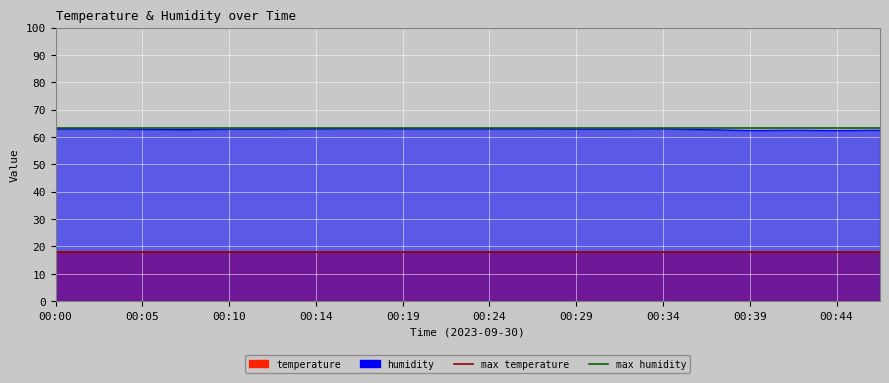

The value of max temperature at 00:05 is 26.3. True or false?

False